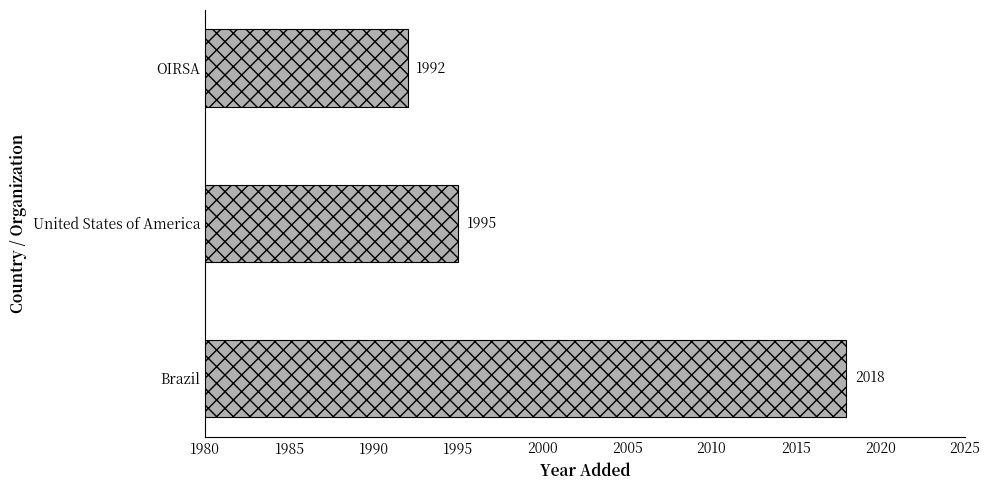

What is the average value?

2002